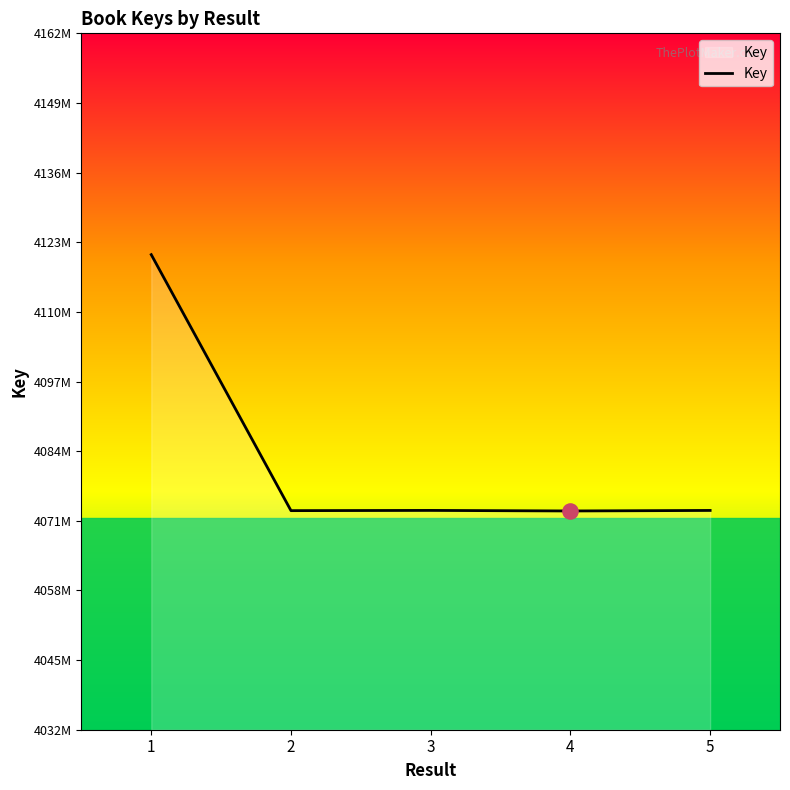

Which has a higher value, 2 or 3?

3